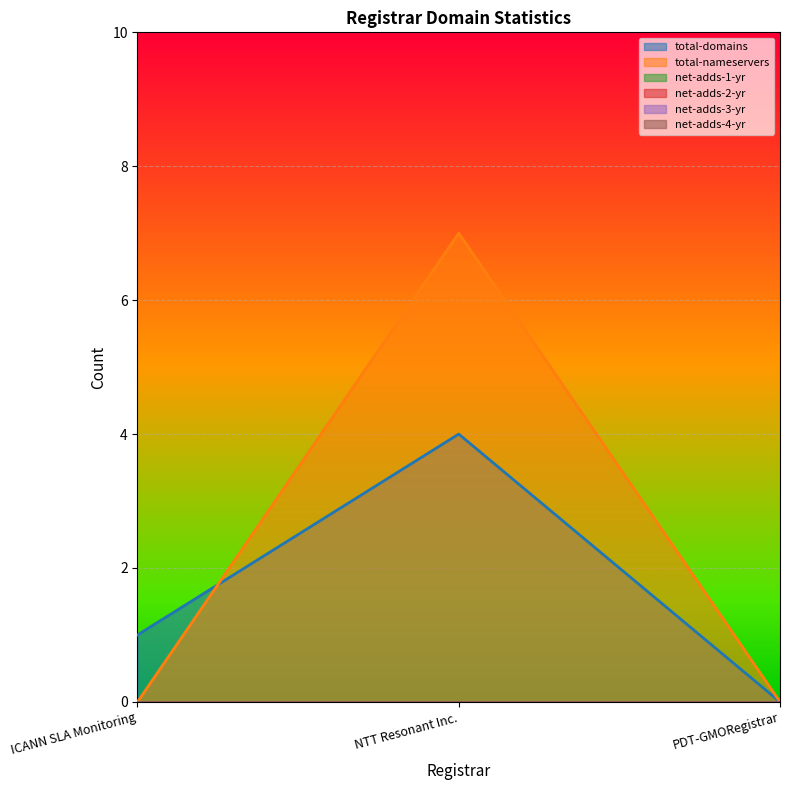

What position from the right is NTT Resonant Inc.?

2